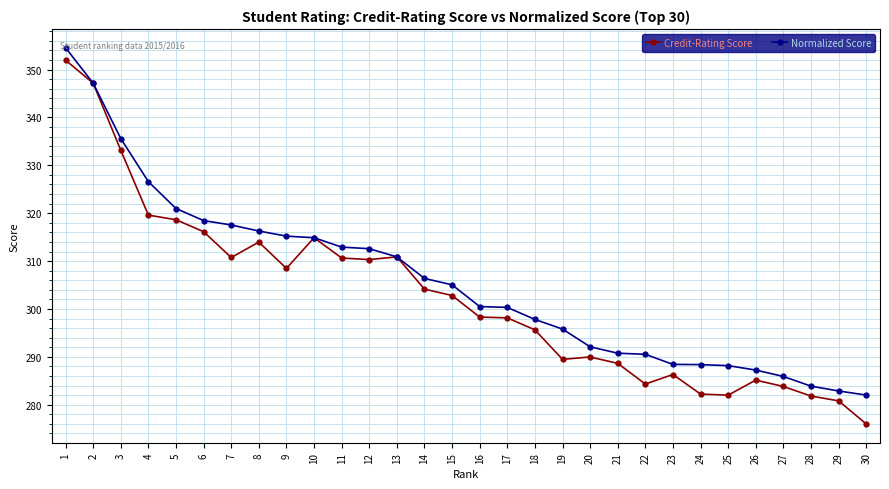

What are all the series names shown in the legend?

Credit-Rating Score, Normalized Score